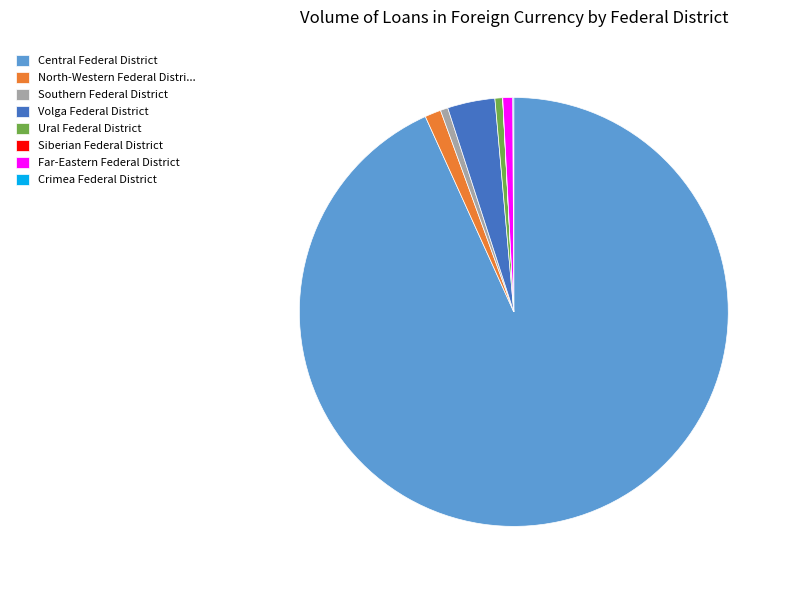

Which has a higher value, Volga Federal District or Southern Federal District?

Volga Federal District